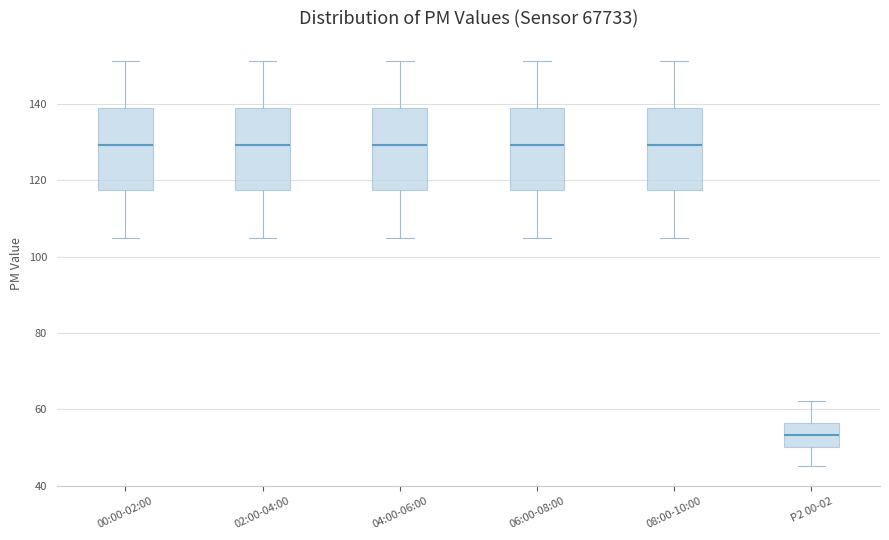

Reading left to right, transcribe this box plot: for each box, give where its median line is, the range the box spans, and where its two whiskers end, as read against the y-axis. The values are not printed on the chart, so give them approximately, as read against the axis.

00:00-02:00: median 130, box 118 to 138, whiskers 106 to 152
02:00-04:00: median 130, box 118 to 138, whiskers 106 to 152
04:00-06:00: median 130, box 118 to 138, whiskers 106 to 152
06:00-08:00: median 130, box 118 to 138, whiskers 106 to 152
08:00-10:00: median 130, box 118 to 138, whiskers 106 to 152
P2 00-02: median 54, box 50 to 56, whiskers 46 to 62